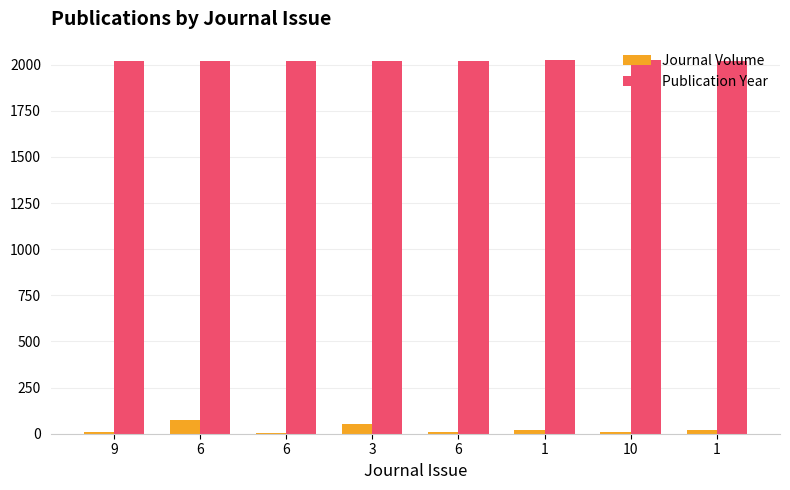

Which series changed the most between 3 and 6?

Journal Volume